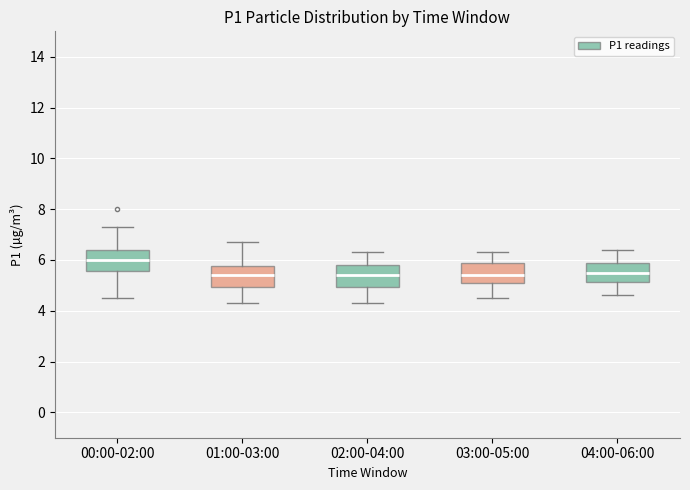

Where is the upper edge of the box for 02:00-04:00 on the y-axis? The values are not printed on the chart, so give them approximately, as read against the axis.

5.8